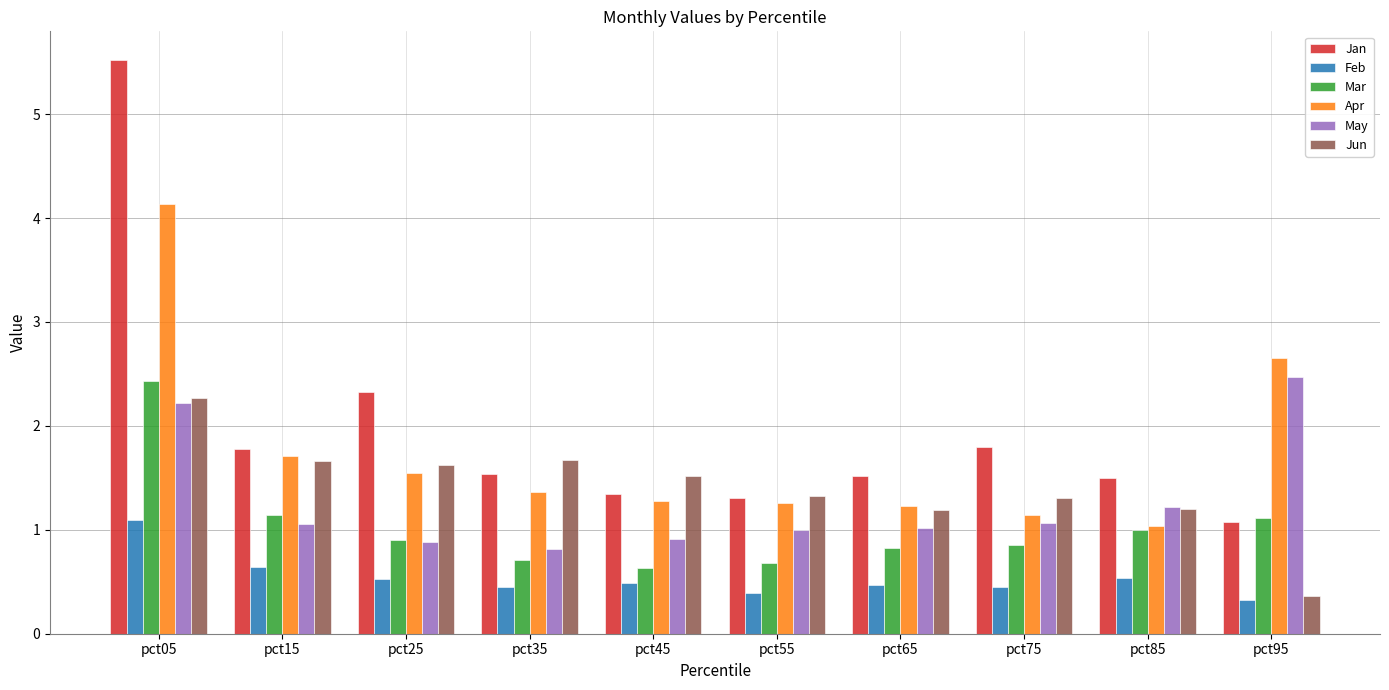

At which label is Apr closest to 2?

pct15